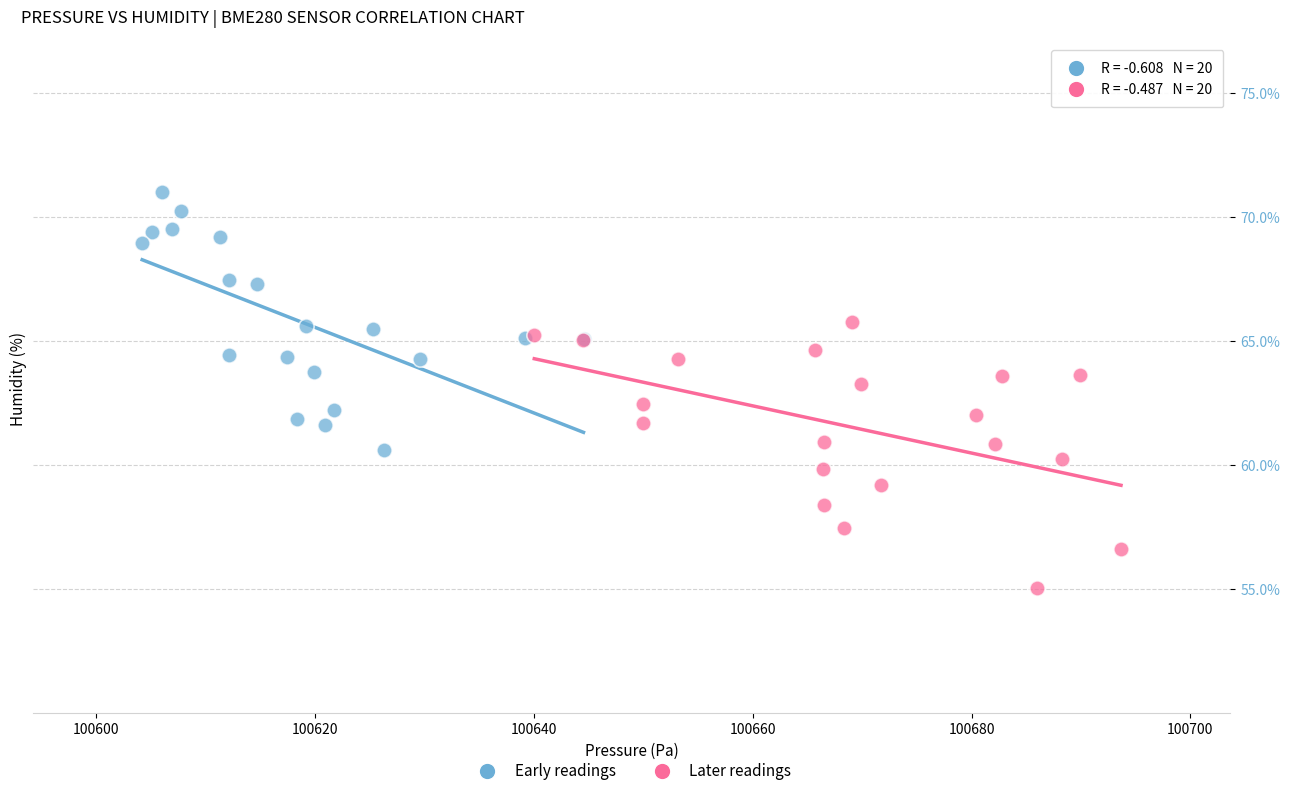

Which series reaches the minimum Y coordinate?

Later readings